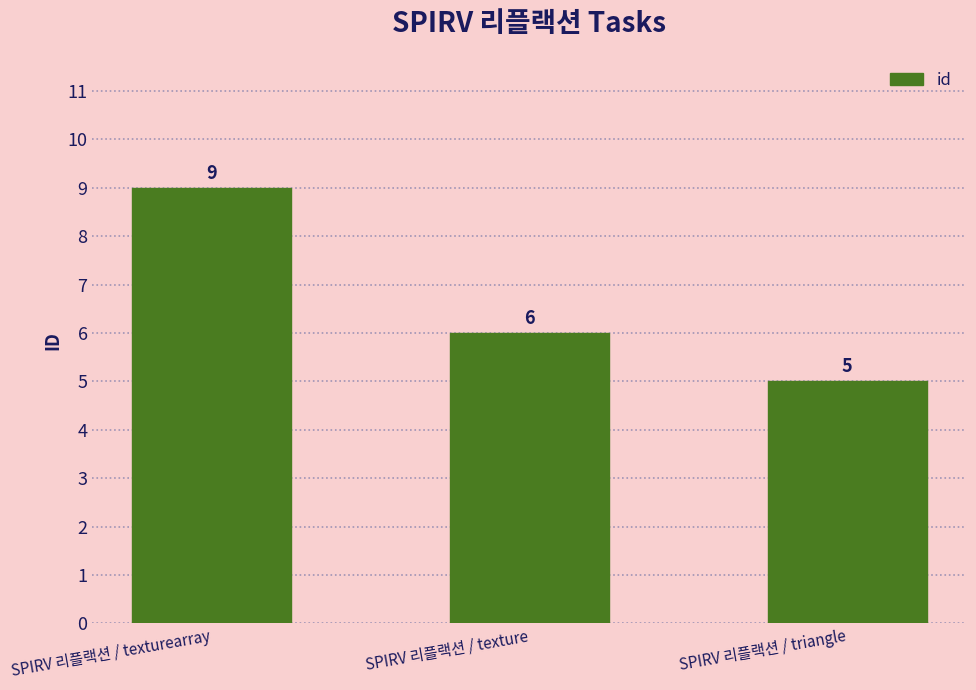

Reading right to left, transcribe all the data shown in this chart.

5	6	9